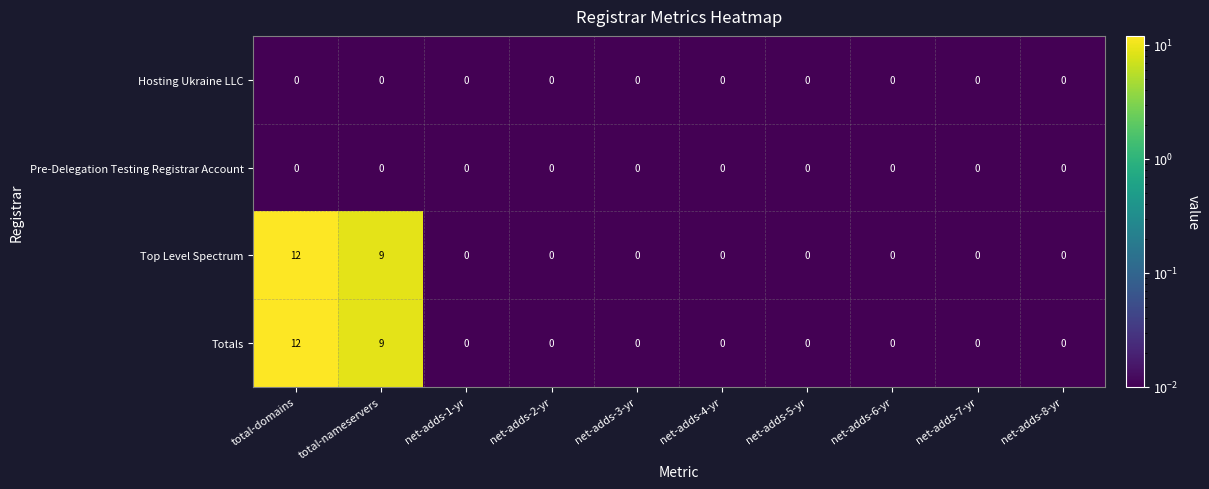

Is it true that Totals equals 6 at net-adds-2-yr?

False